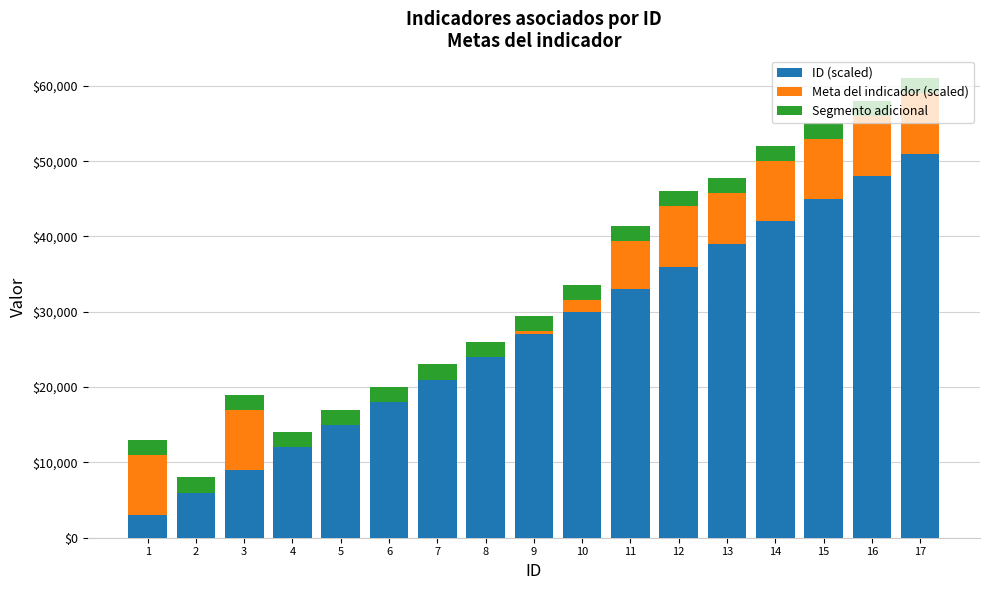

What is the maximum value for ID (scaled)?

51000